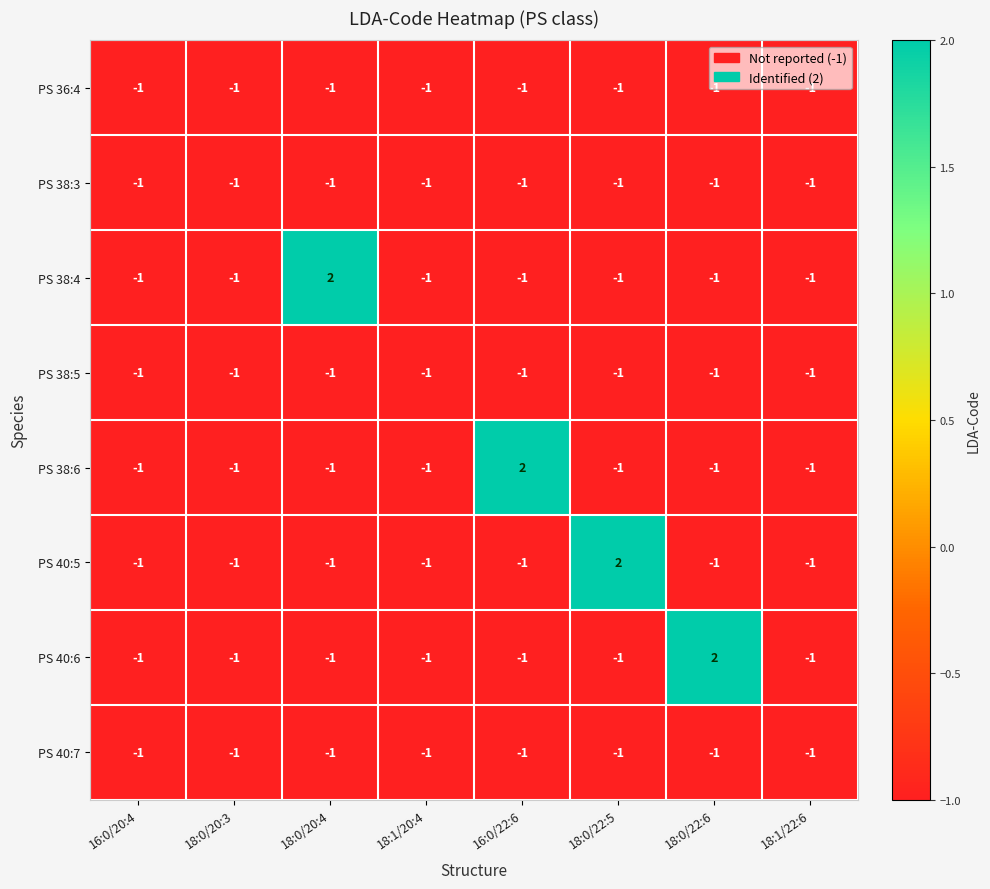

Count the PS 38:4 values in the range -1 to 0.

7